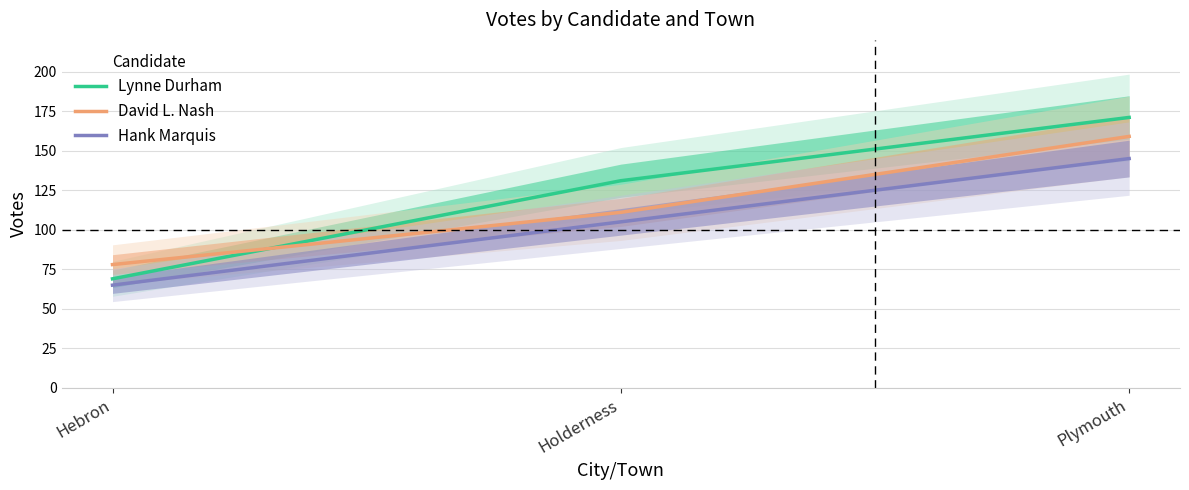

The value of Lynne Durham at Plymouth is 305. True or false?

False